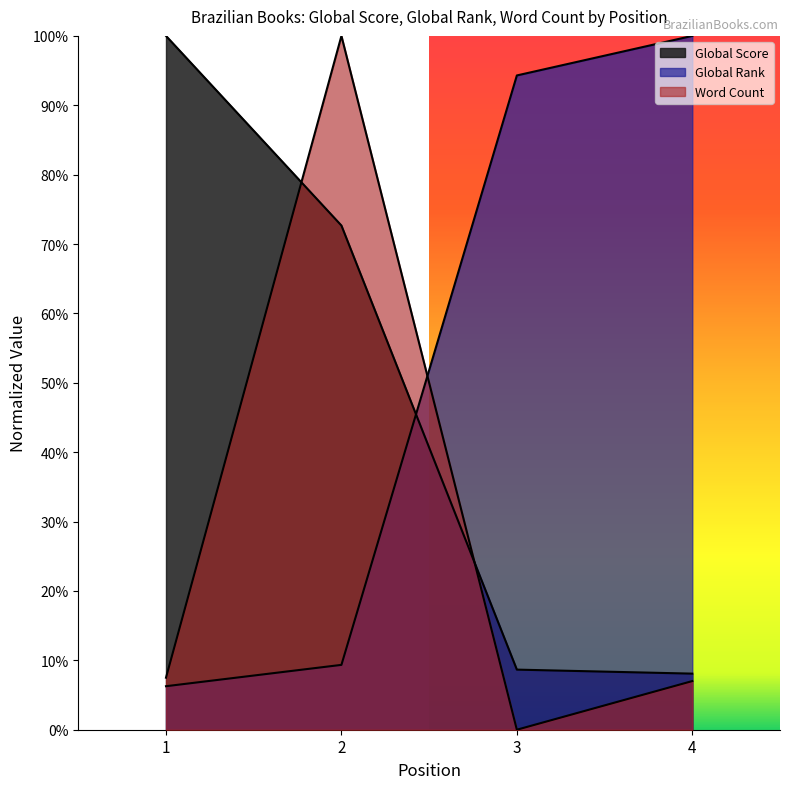

At which category is the sum across all series the highest?

2